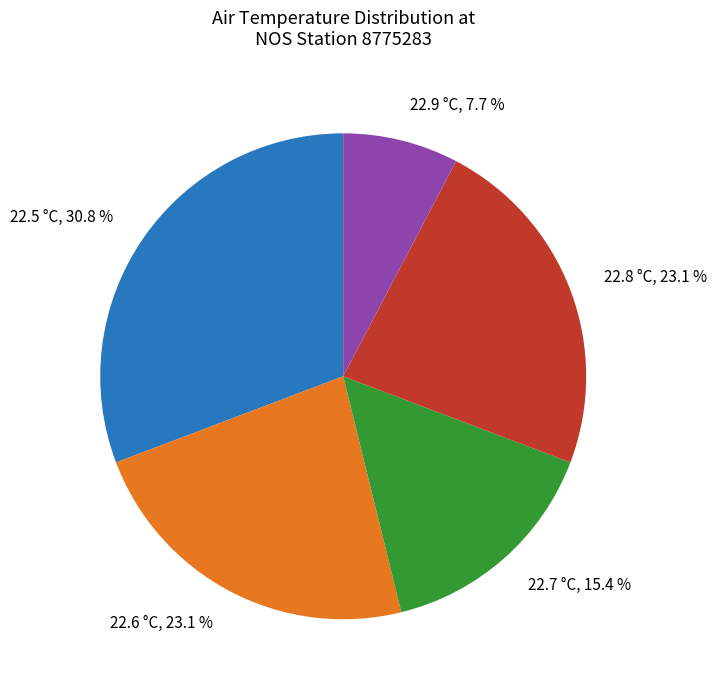

Count the number of slices in the pie.

5